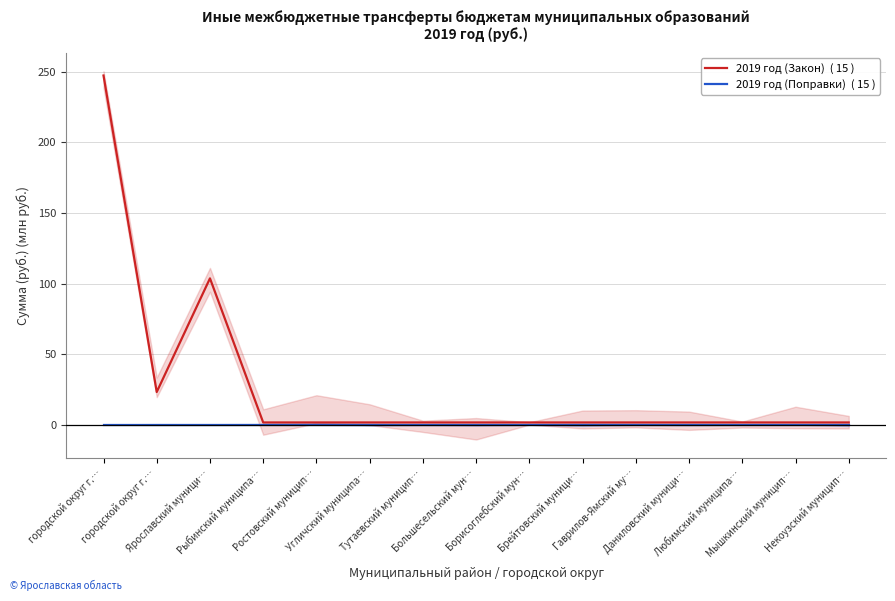

Rank the series by their maximum value, from lowest to highest.

2019 год (Поправки)  ( 15 ), 2019 год (Закон)  ( 15 )